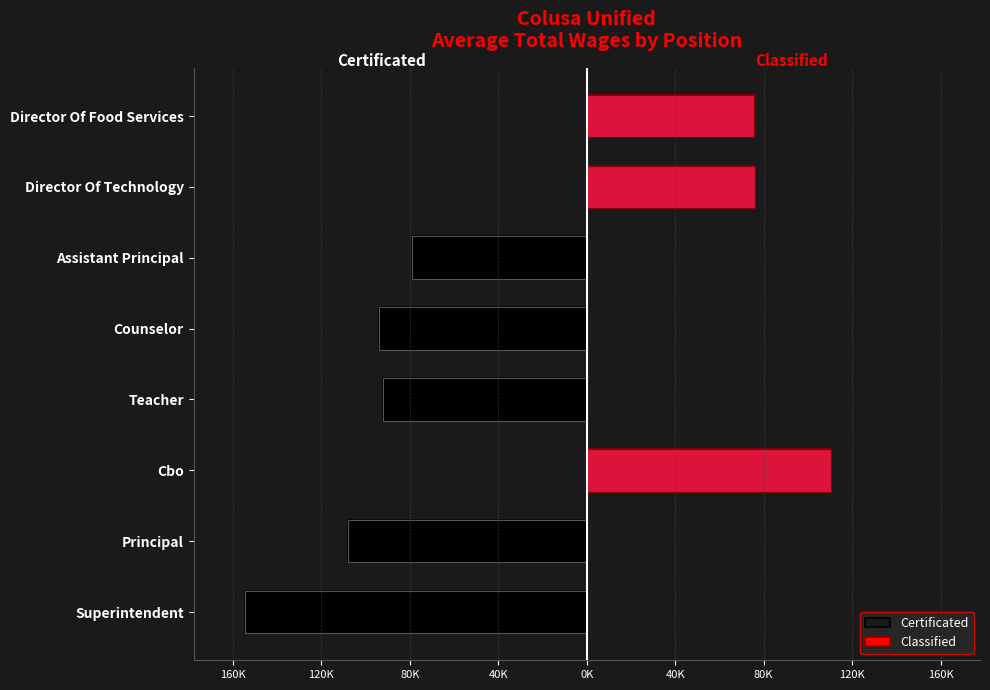

The value of Classified at 40K is 0. True or false?

True